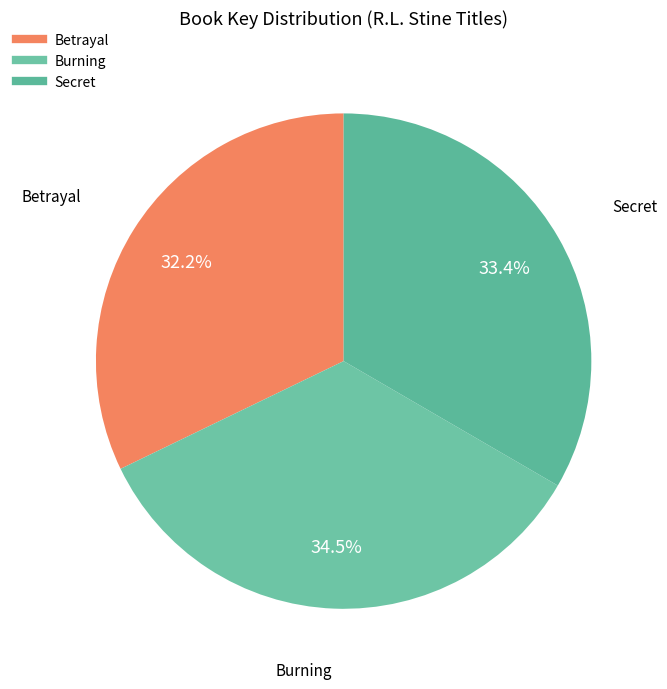

To the nearest percent, what percentage of the pie is Secret?

33%